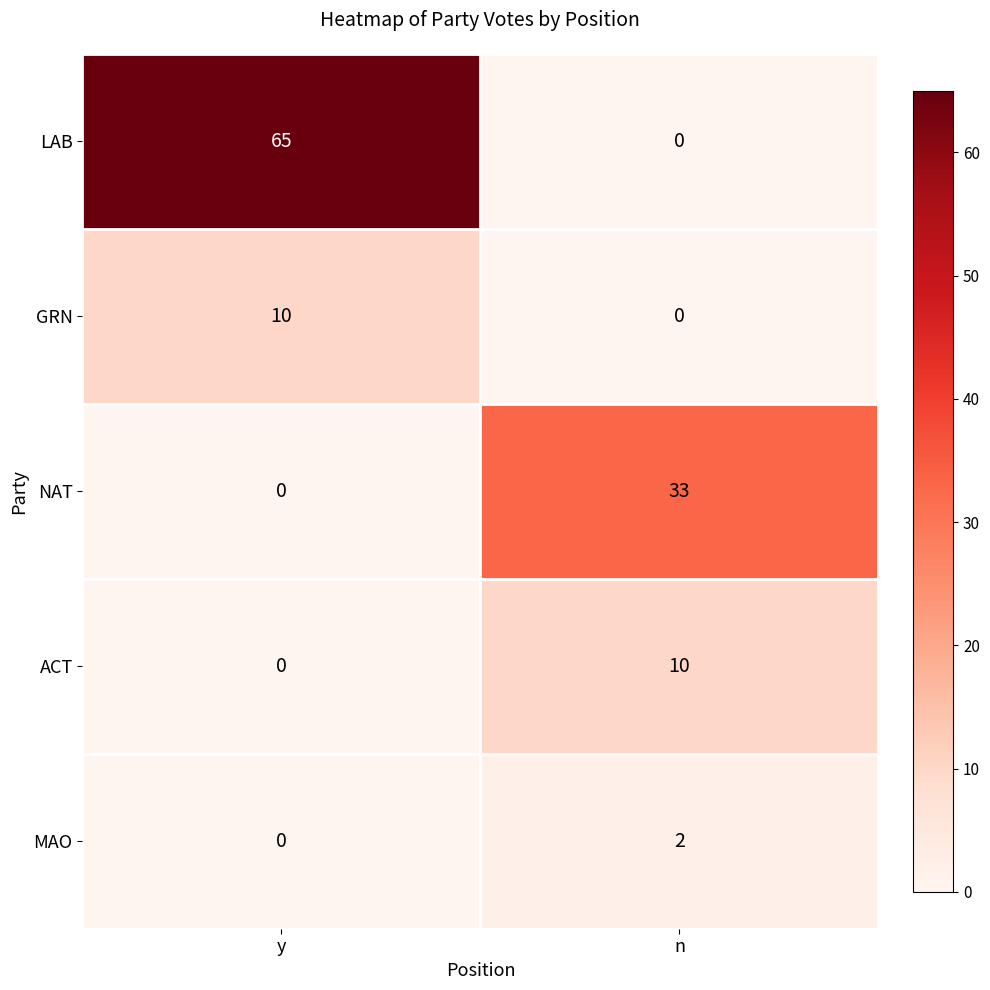

Rank the categories by MAO value from highest to lowest.

n, y